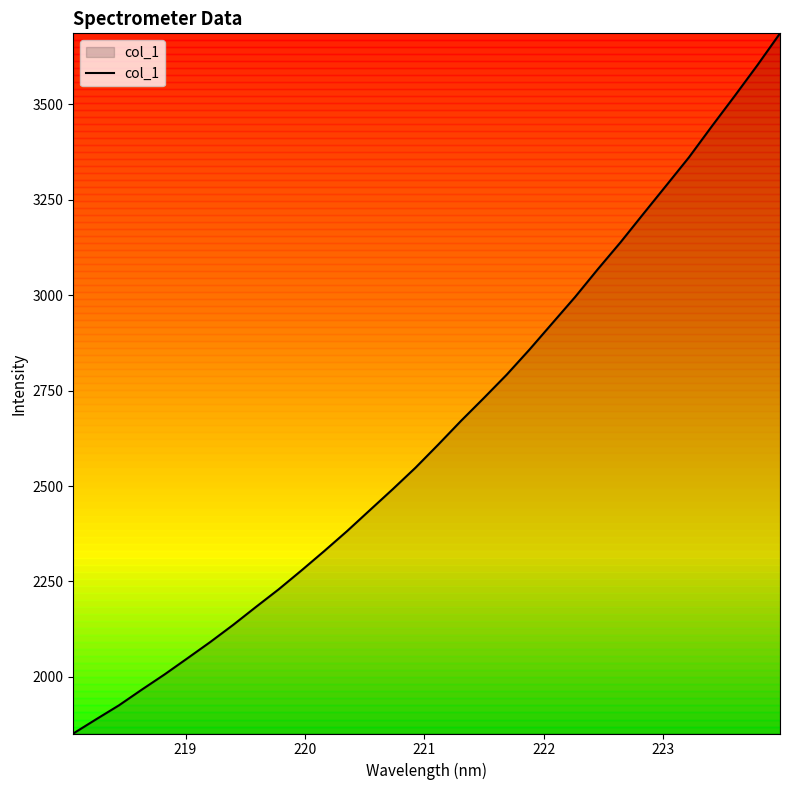

What is the difference between the maximum and minimum values?

1833.9